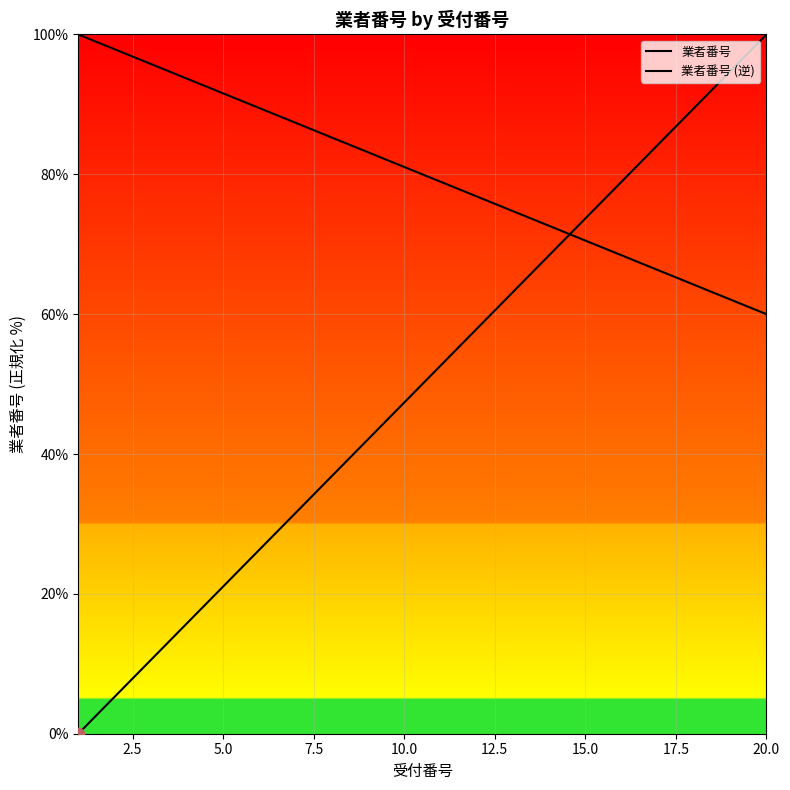

Which series has the largest total across all categories?

業者番号 (逆)